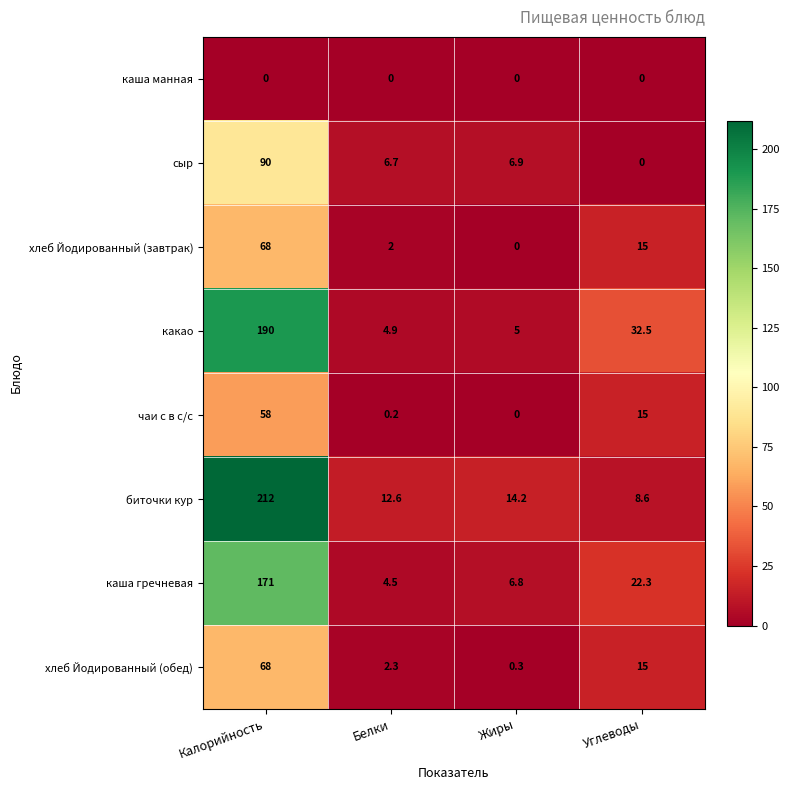

At how many categories does at least one series exceed 210?

1